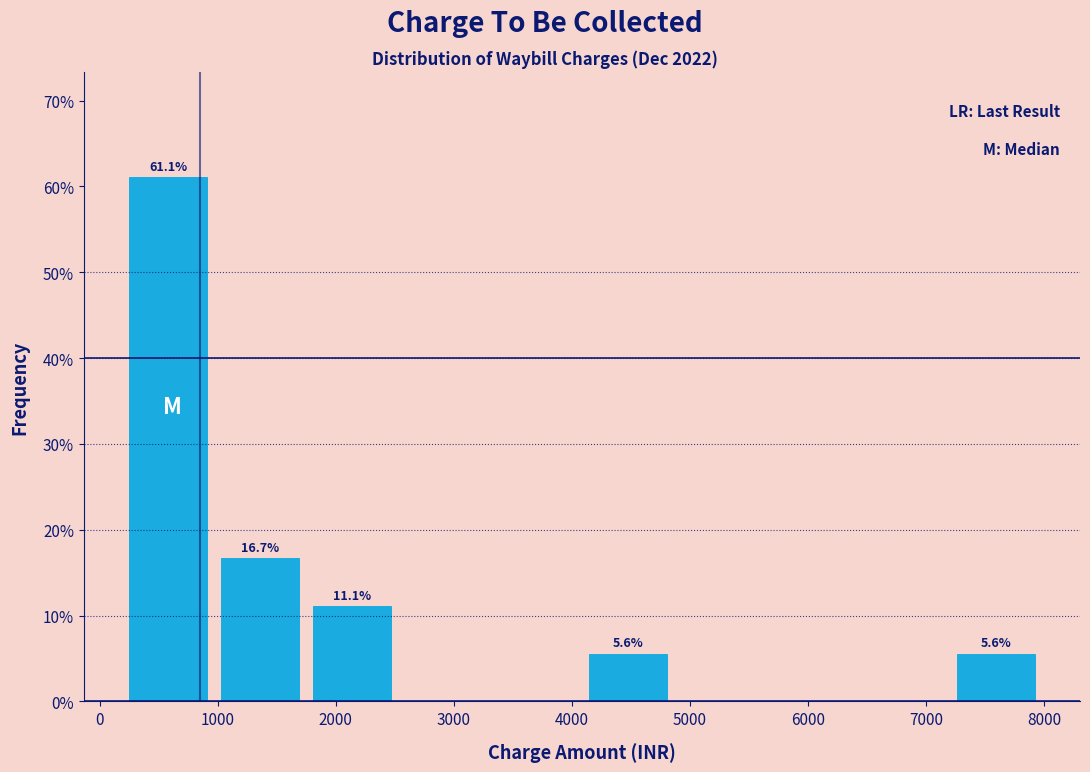

Which range on the x-axis has the tallest bar?

200 to 1000